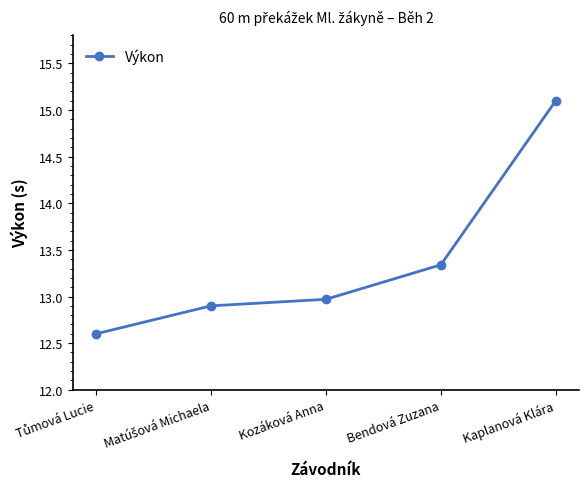

What is the smallest value displayed?

12.6